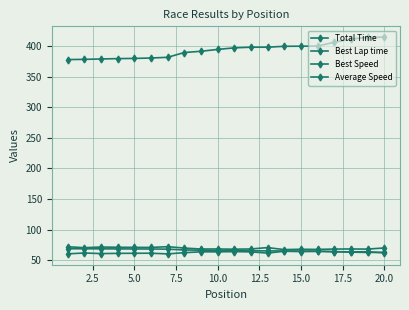

How many lines are shown in the chart?

4